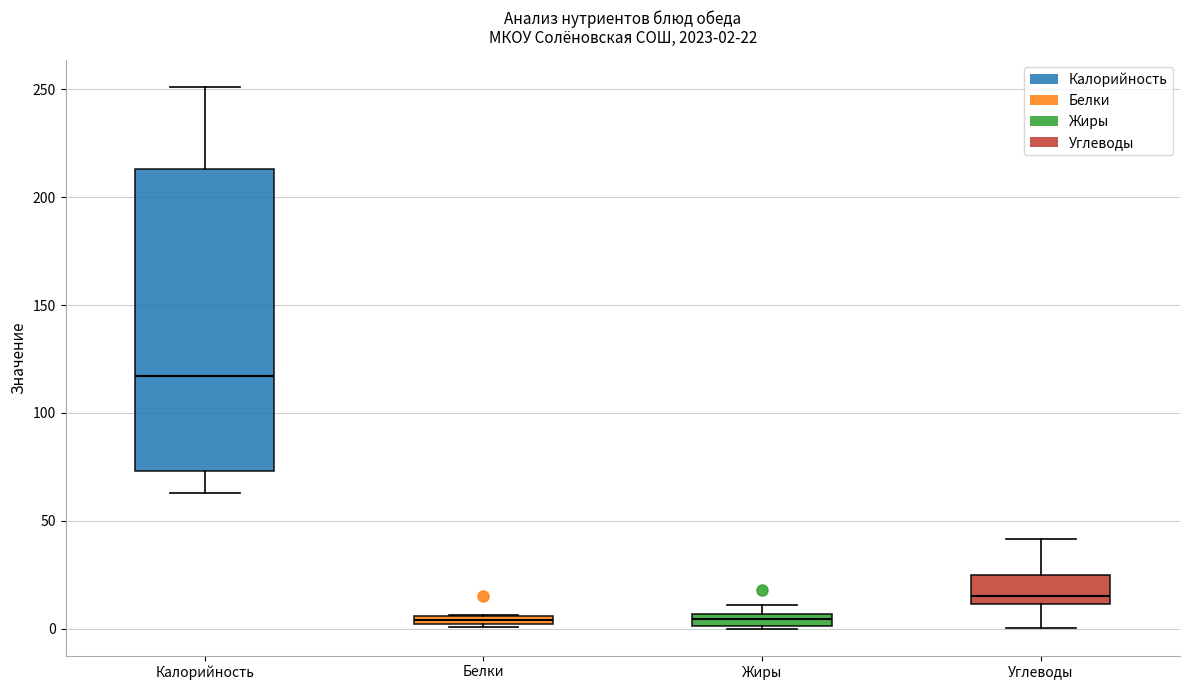

Which box is the tallest, from its lower edge to its upper edge?

Калорийность